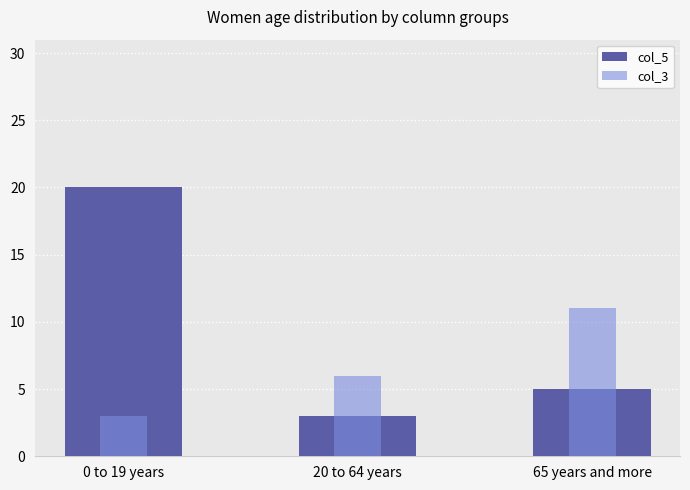

At how many categories does at least one series exceed 9?

2